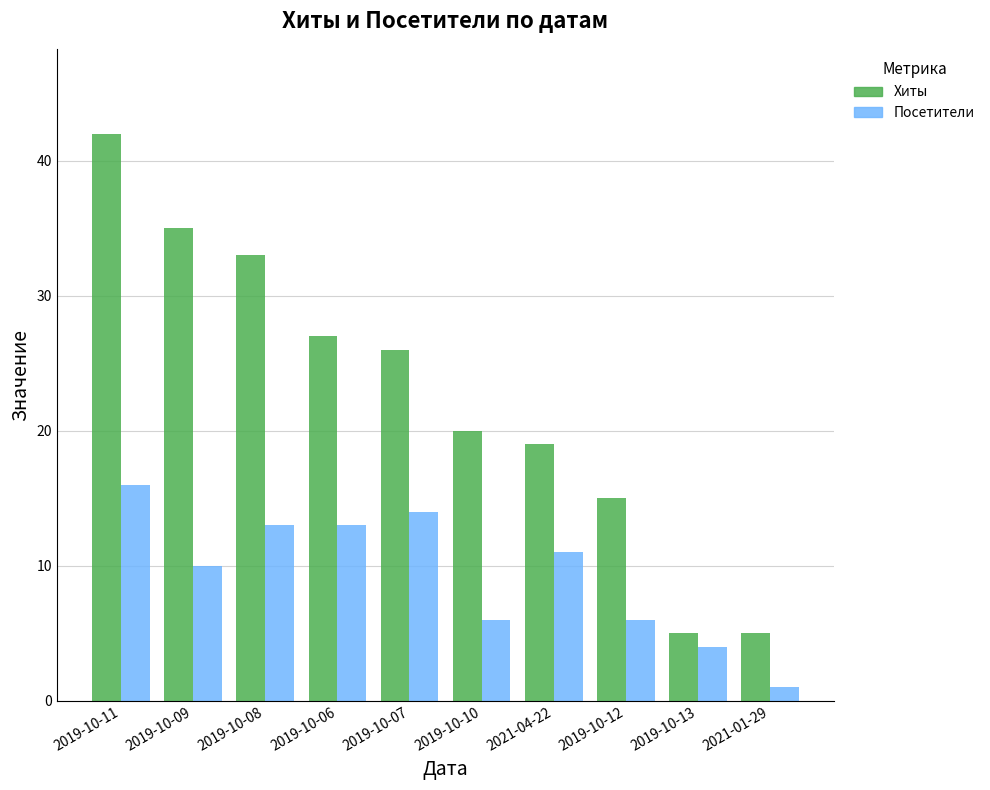

Which series has the largest total across all categories?

Хиты